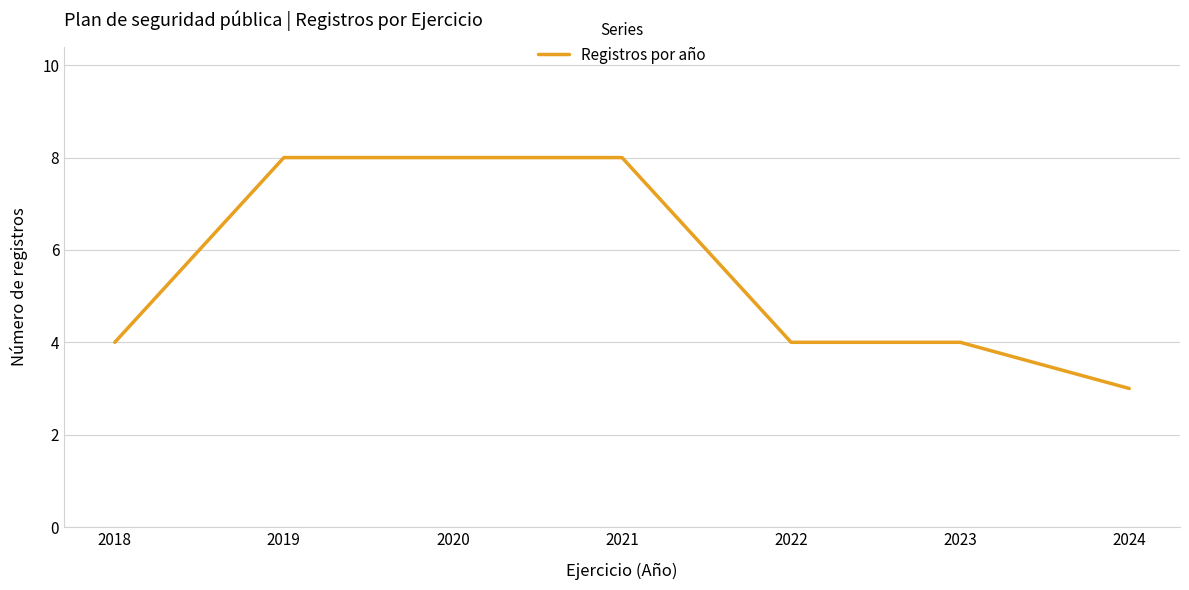

Reading left to right, extract all data points from this chart.

4	8	8	8	4	4	3